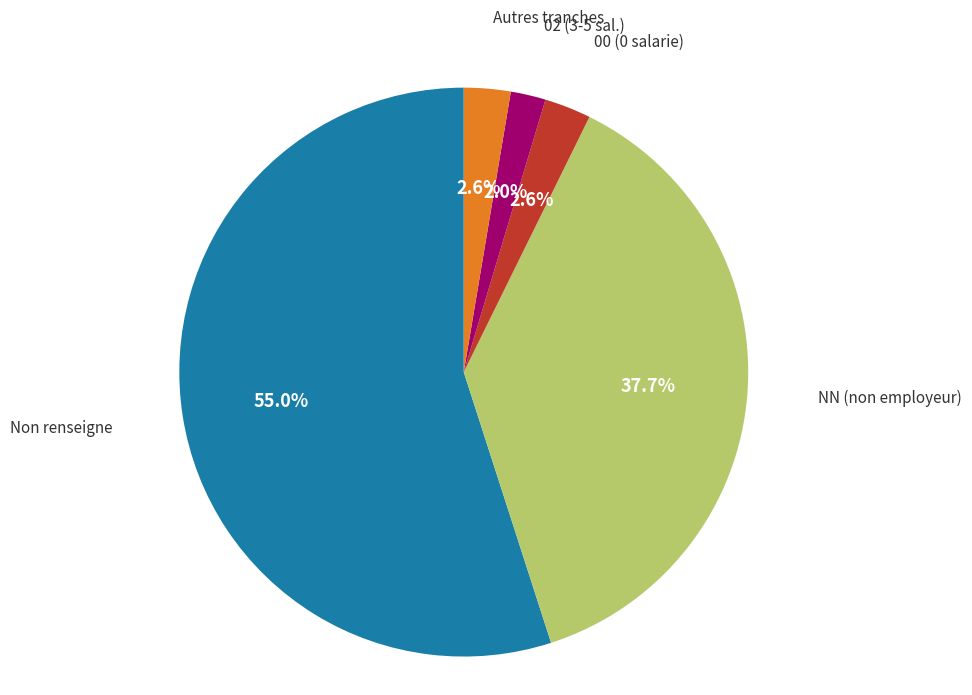

Which slice is the smallest?

02 (3-5 sal.)